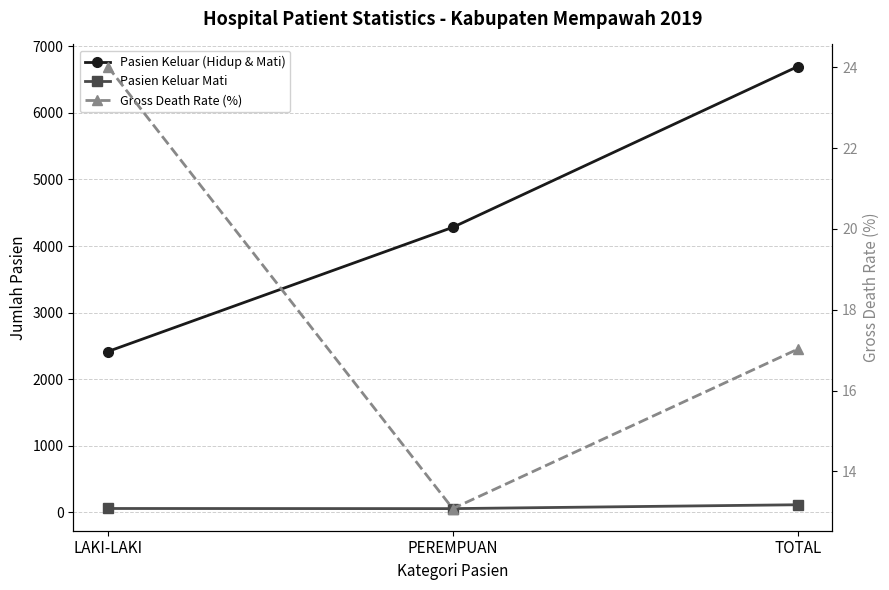

Which series has the largest total across all categories?

Pasien Keluar (Hidup & Mati)